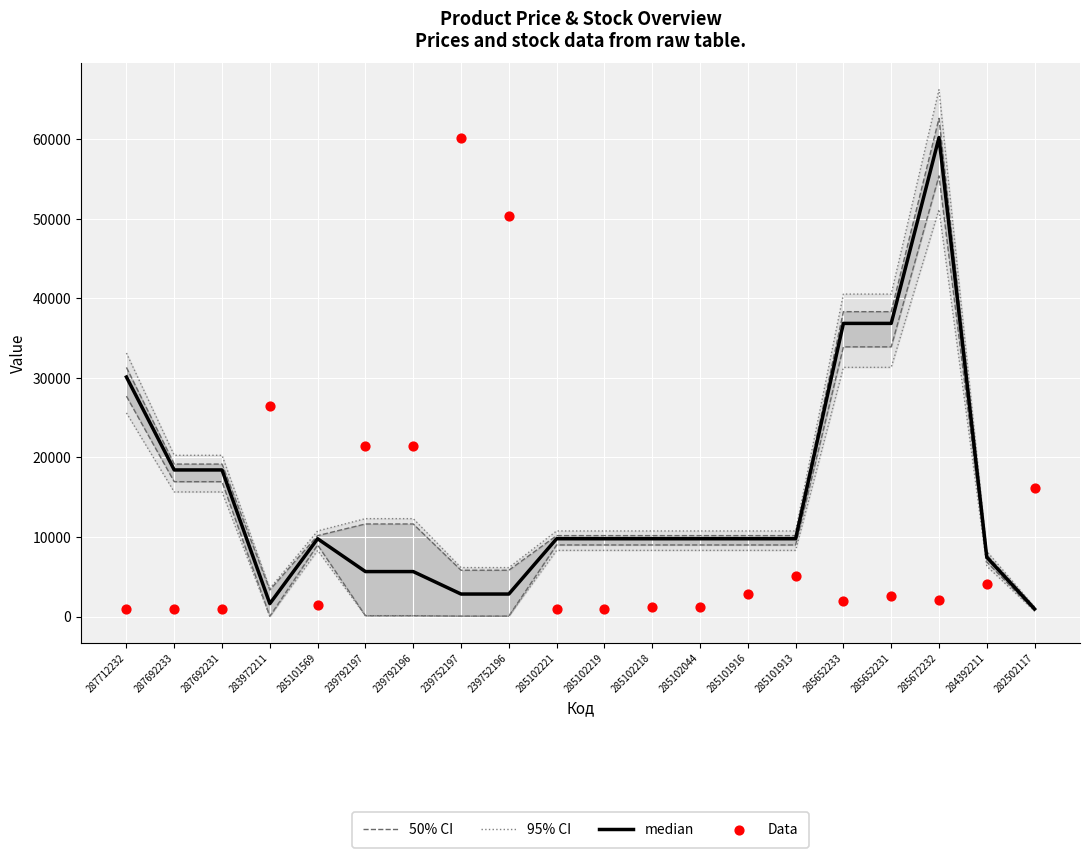

What are all the series names shown in the legend?

50% CI, 95% CI, median, Data